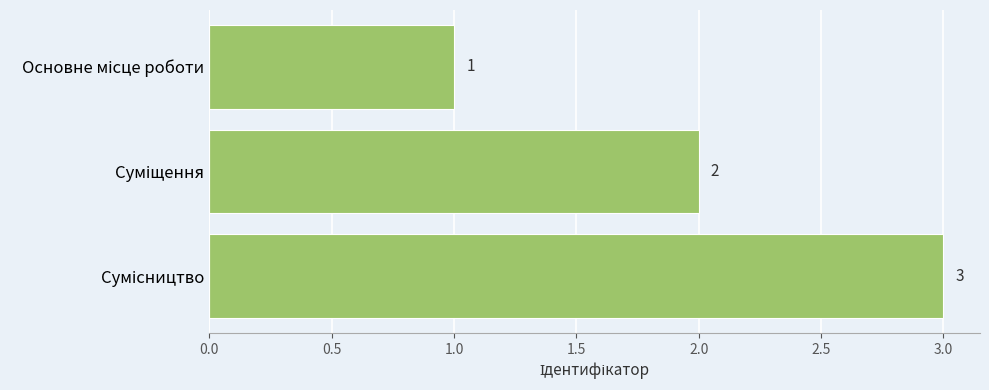

How many values are between 1 and 3?

3